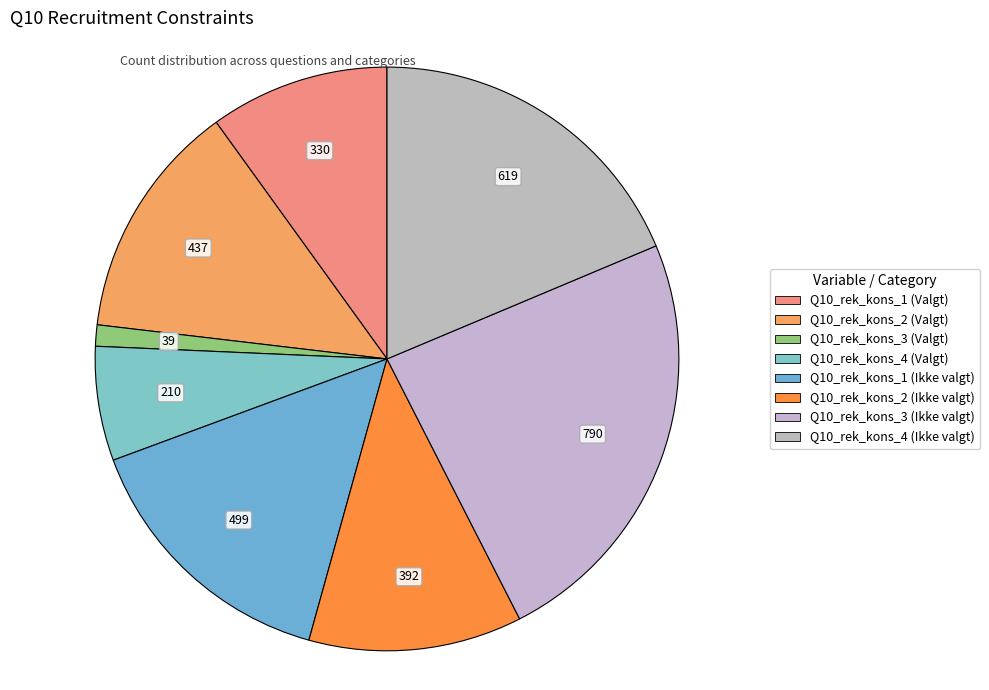

Does Q10_rek_kons_1 (Ikke valgt) represent more than half of the total?

No